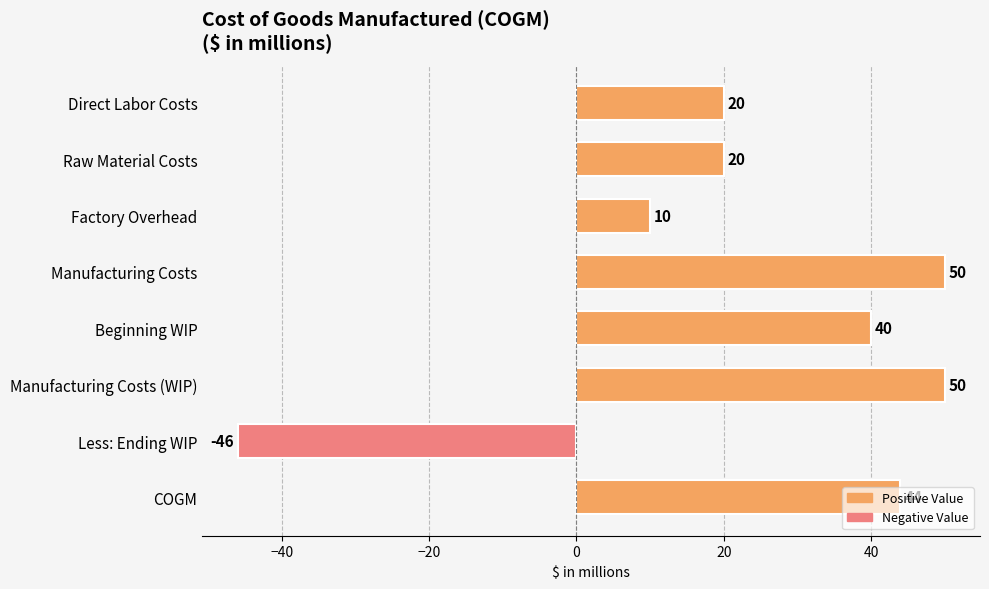

At which label is the value closest to 2?

Factory Overhead